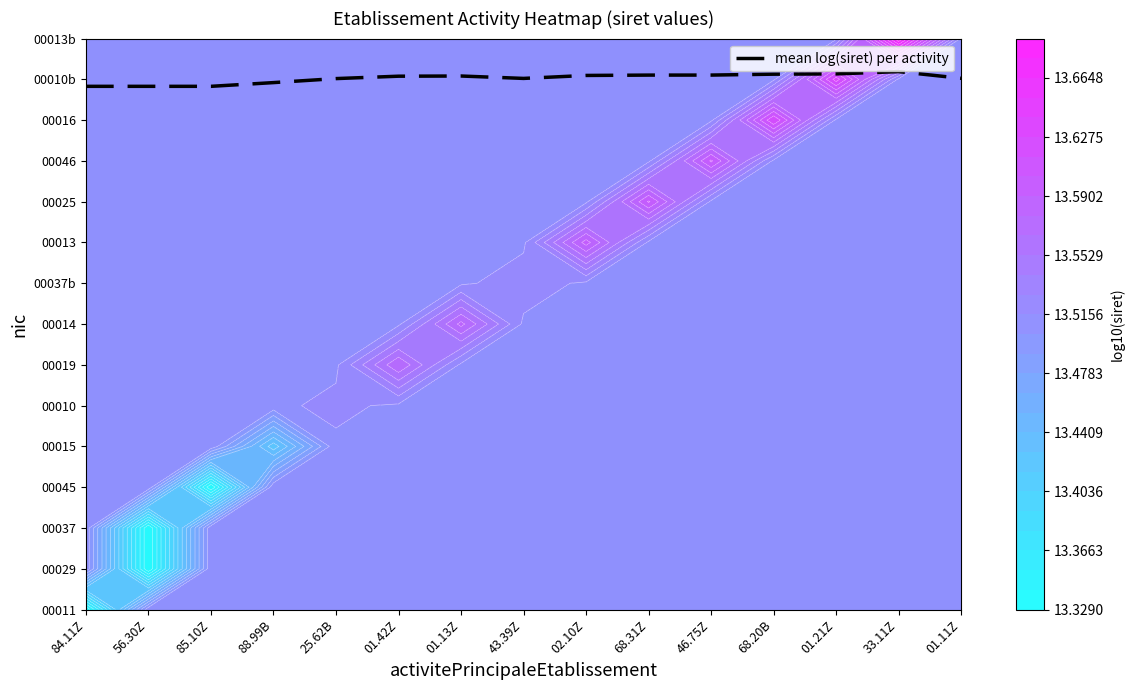

True or false: the data shows 21.1 at 02.10Z.

False